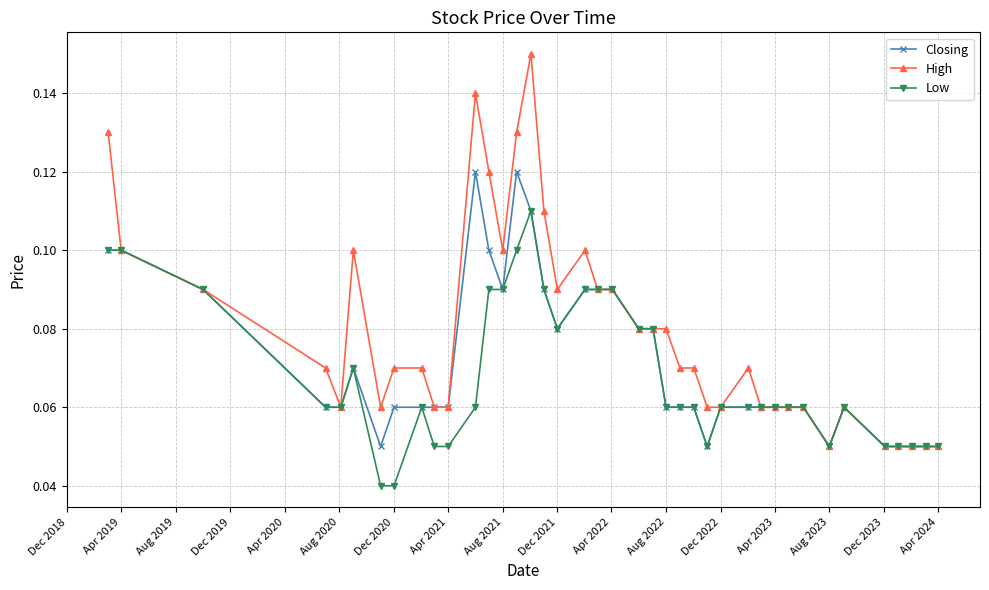

At how many categories does at least one series exceed 0?

40